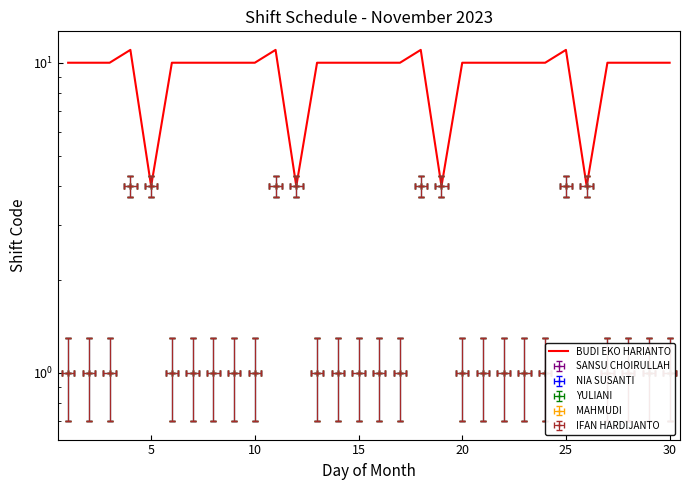

What is the sum of all values?

280